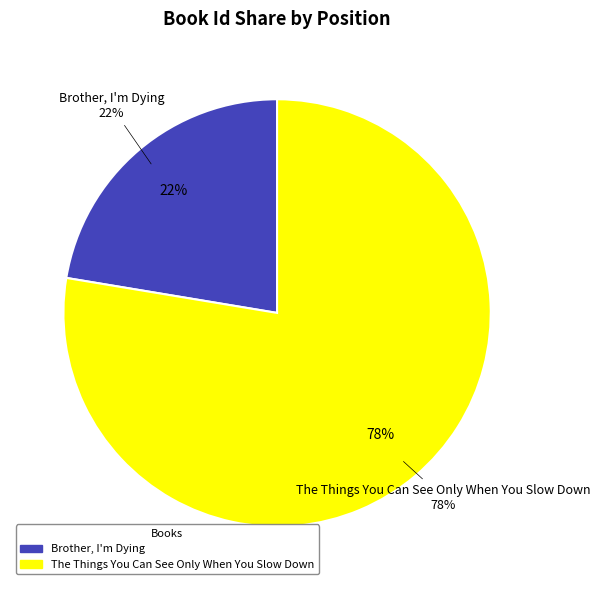

True or false: Brother, I'm Dying accounts for 22% of the total.

True